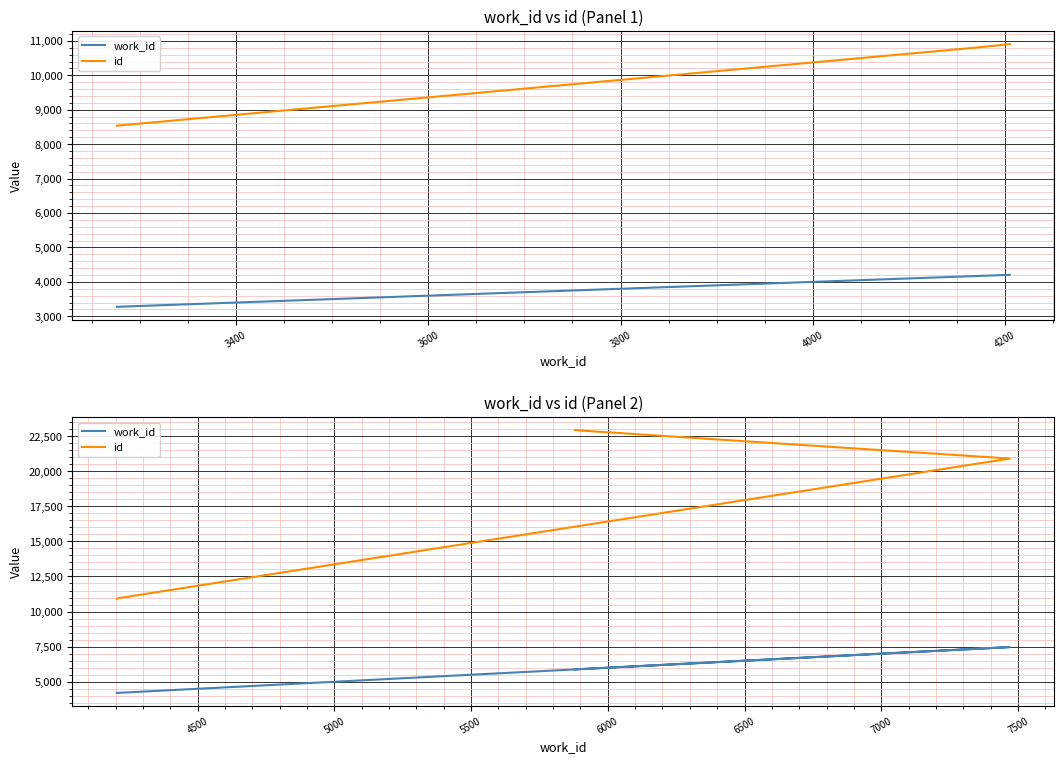

The value of id at 3600 is 17413. True or false?

False